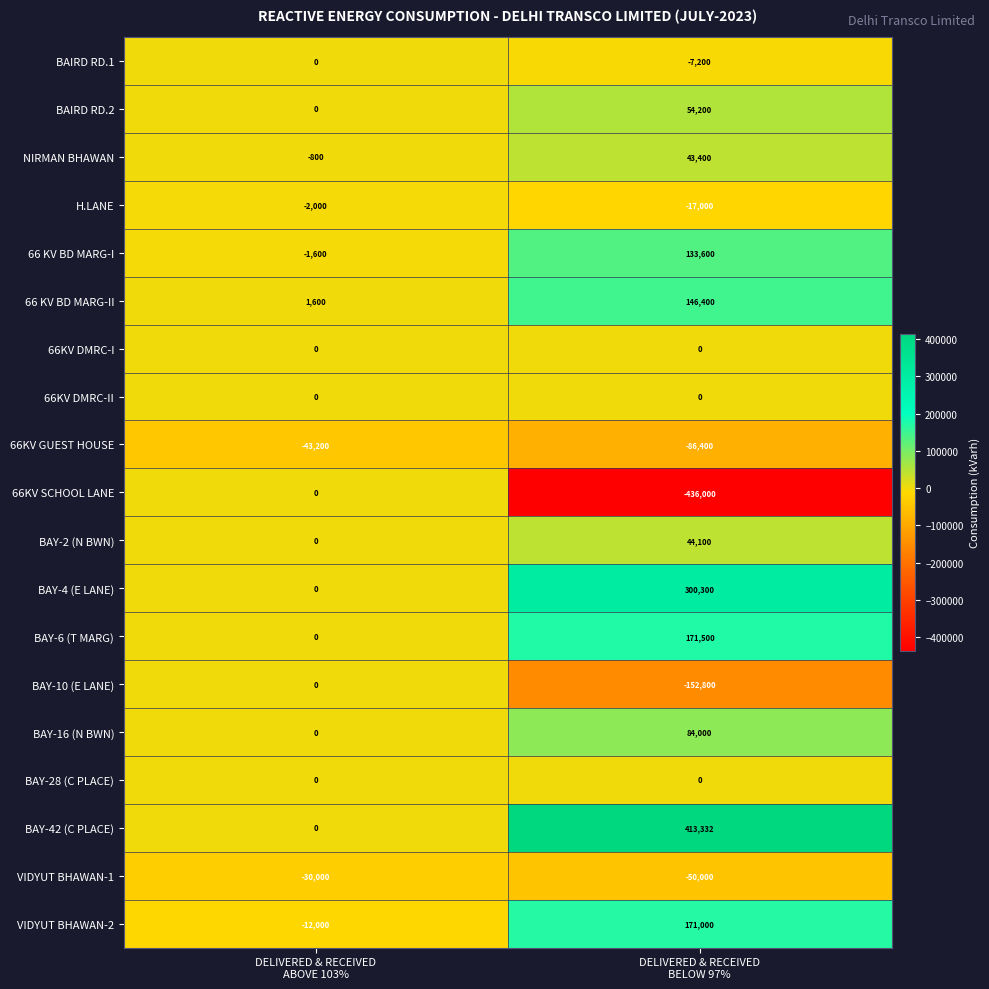

Which series has the largest total across all categories?

BAY-42 (C PLACE)